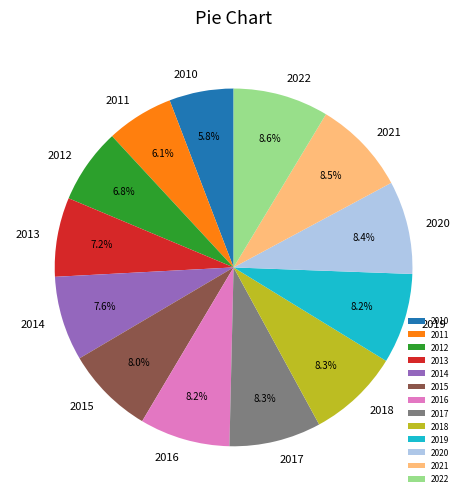

True or false: 2017 accounts for 8% of the total.

True